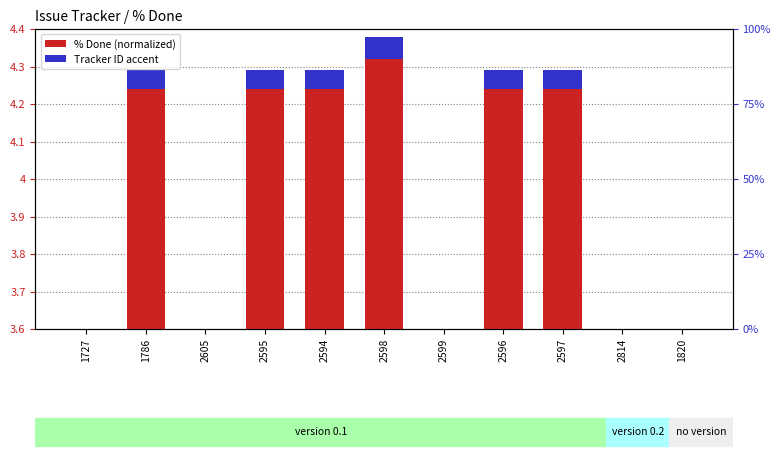

Rank the categories by Tracker ID accent value from highest to lowest.

2598, 1786, 2595, 2594, 2596, 2597, 1727, 2605, 2599, 2814, 1820